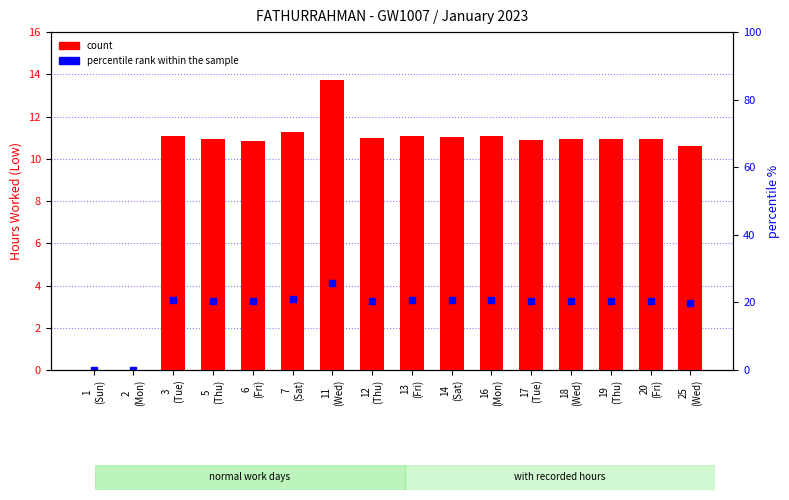

Which series reaches the minimum Y coordinate?

count